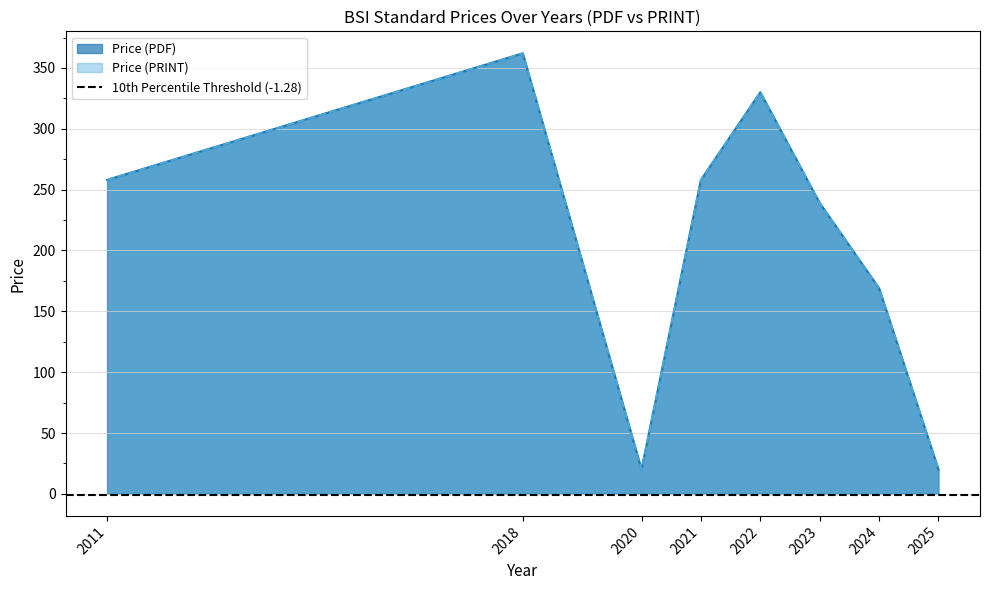

How many lines are shown in the chart?

2